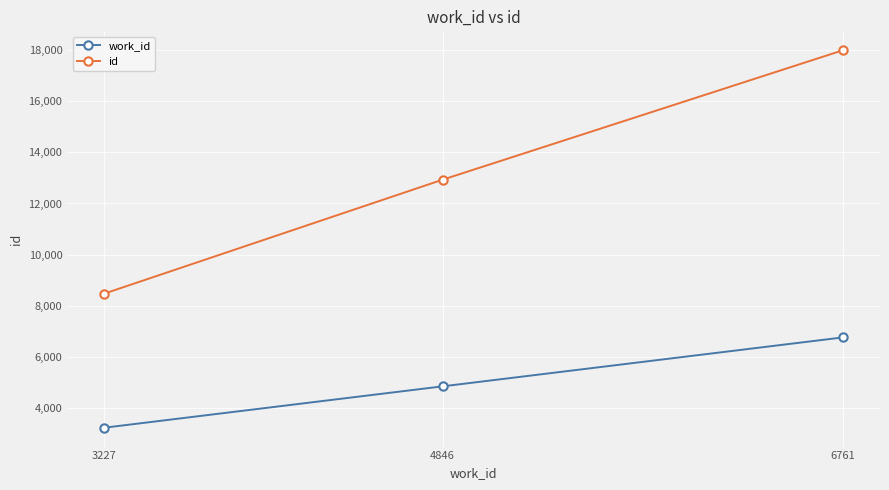

How many lines are shown in the chart?

2